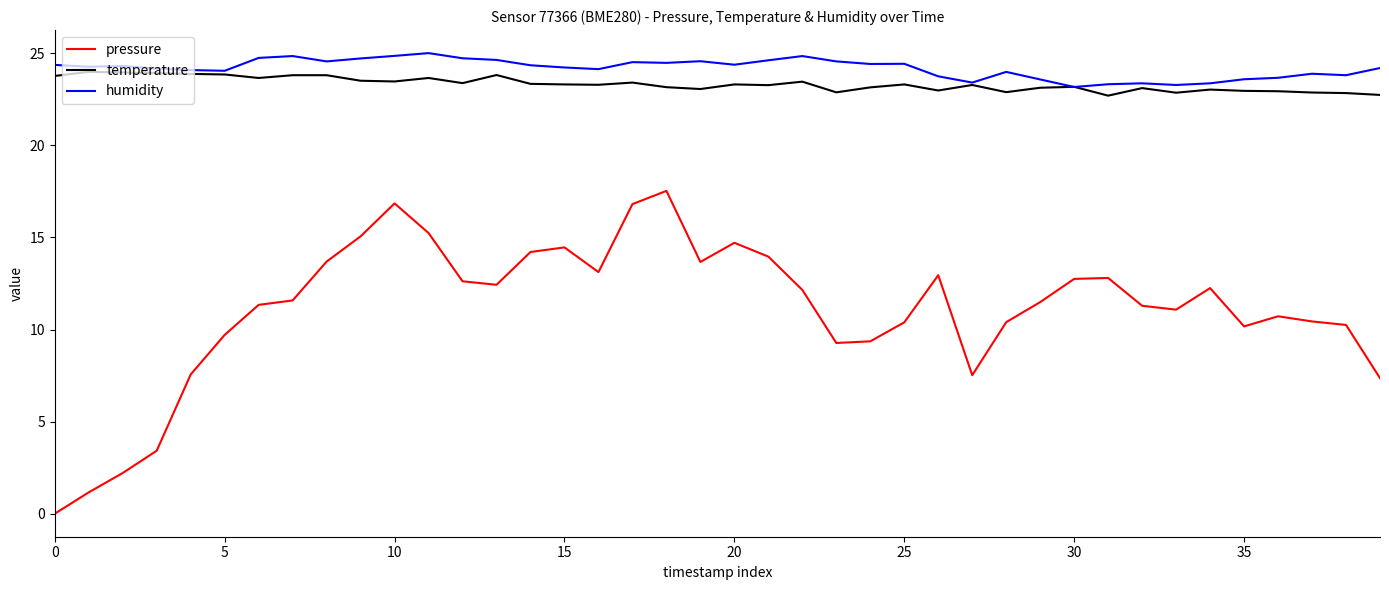

Which series has the largest range (max minus min)?

pressure